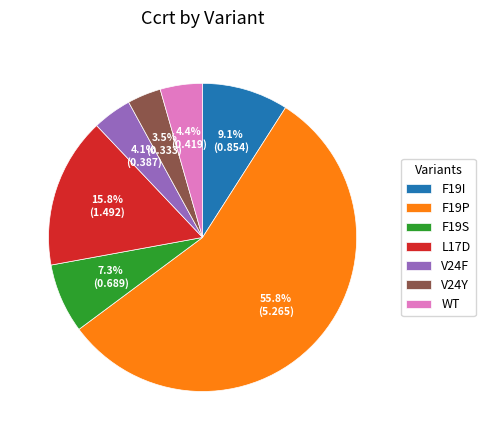

True or false: V24F accounts for 4% of the total.

True